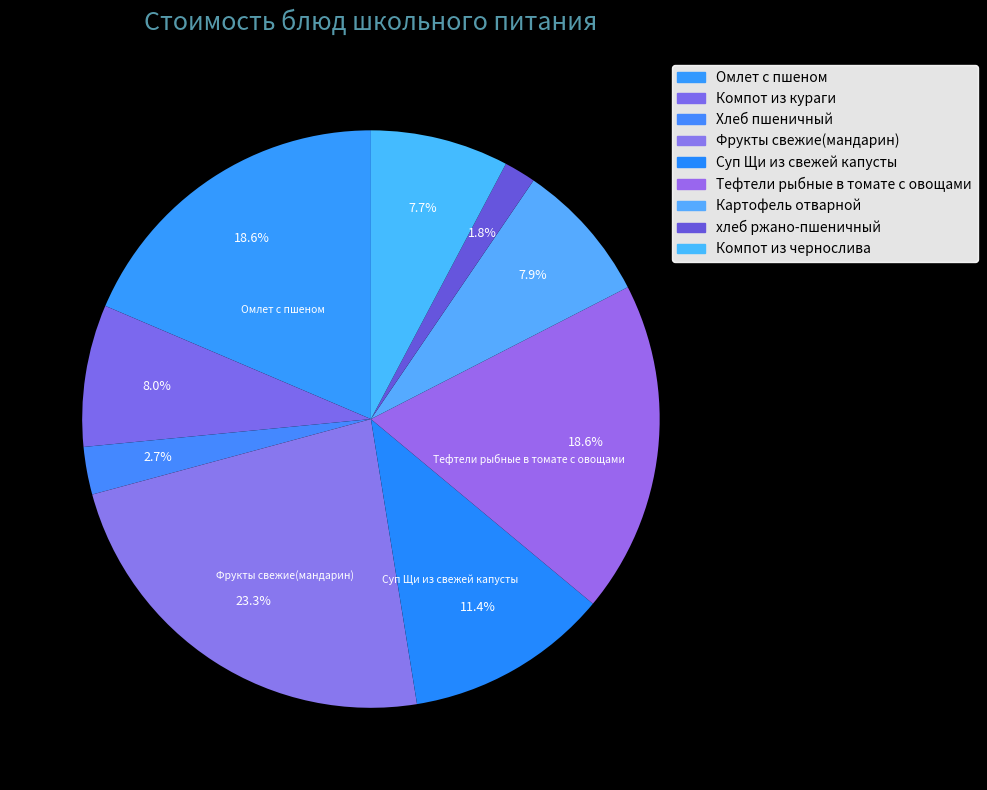

Count the number of slices in the pie.

9